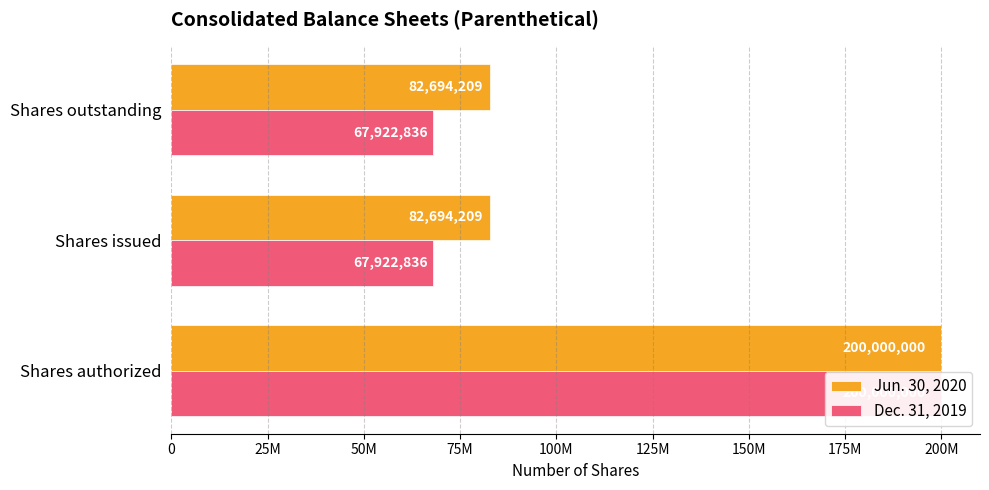

The Jun. 30, 2020 series shows 112020312 at Shares outstanding. True or false?

False